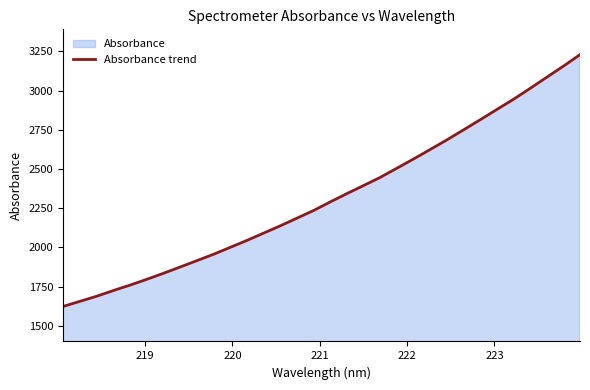

What is the minimum value shown in the chart?

1623.1